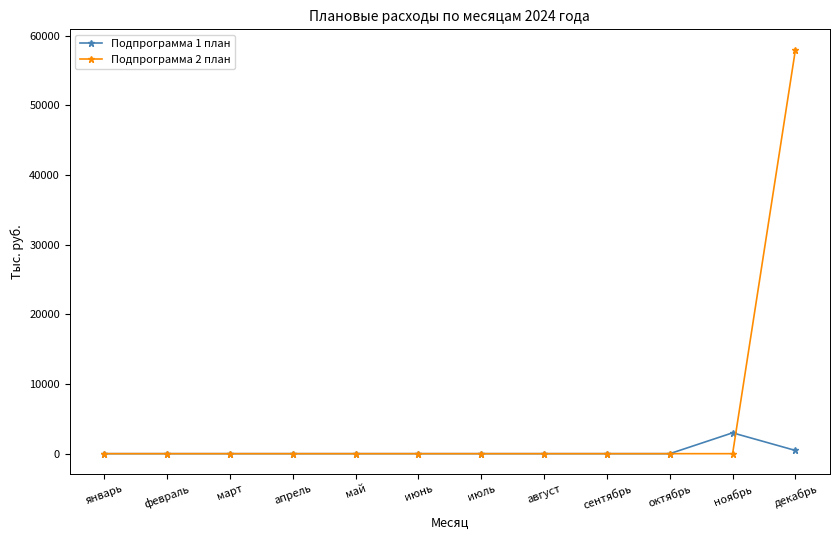

Which series has the widest spread of values?

Подпрограмма 2 план